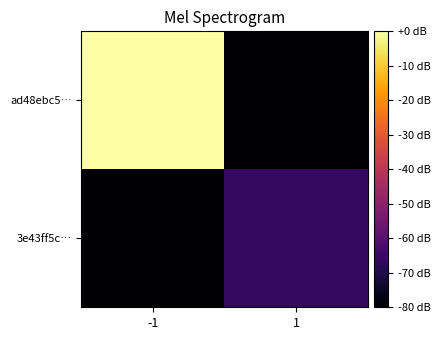

Reading left to right, what are all the values shown in this chart?

ad48ebc5…: -1=0.0	1=-80.0
3e43ff5c…: -1=-80.0	1=-66.2